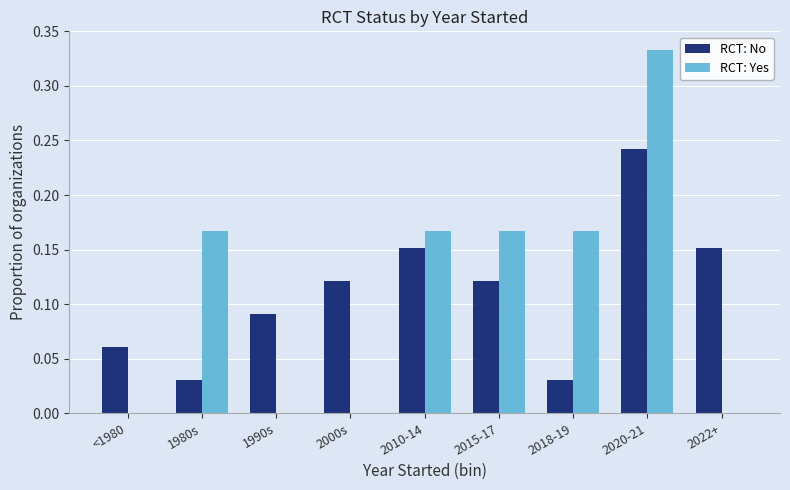

At which category is the sum across all series the highest?

2020-21